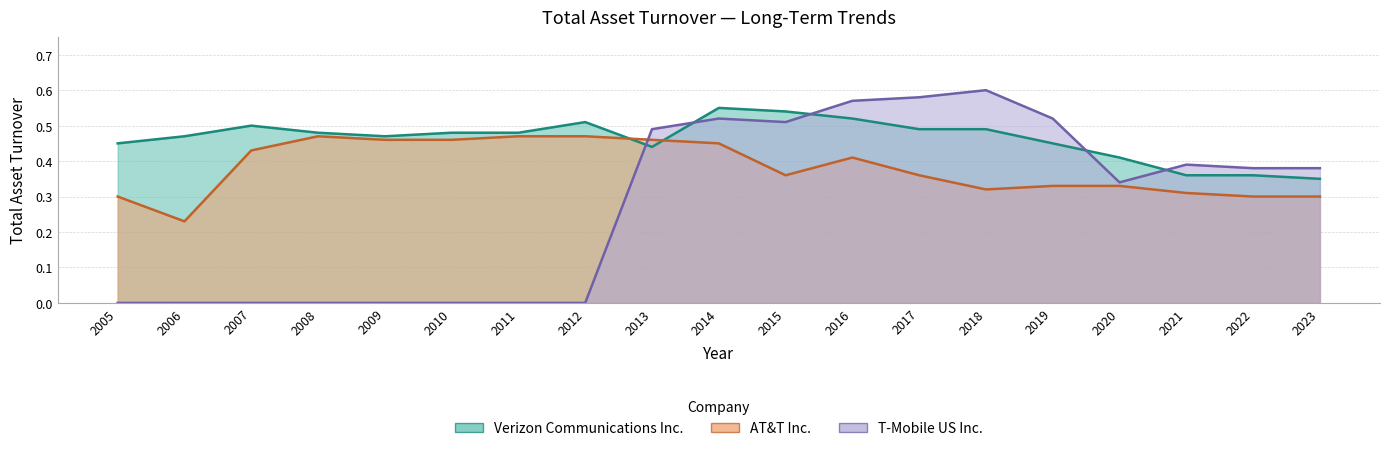

At how many categories does at least one series exceed 0?

19